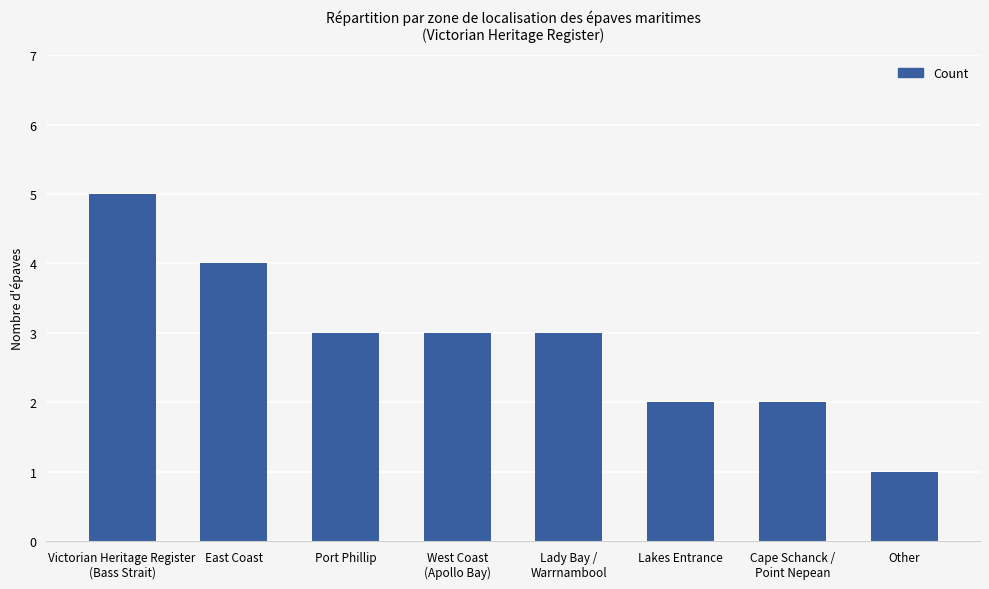

Reading left to right, list all the values displayed in this chart.

5	4	3	3	3	2	2	1